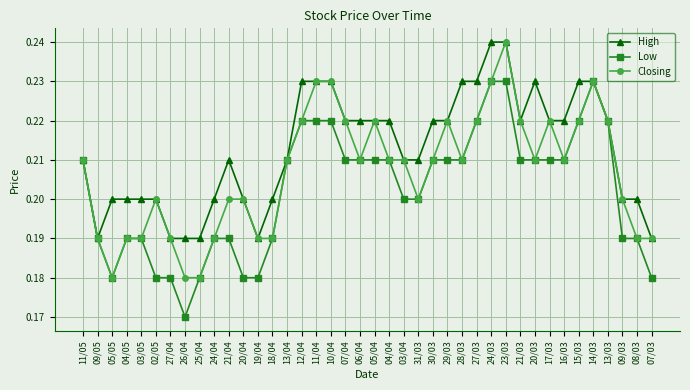

List the series in order of their overall mean, lowest first.

Low, Closing, High